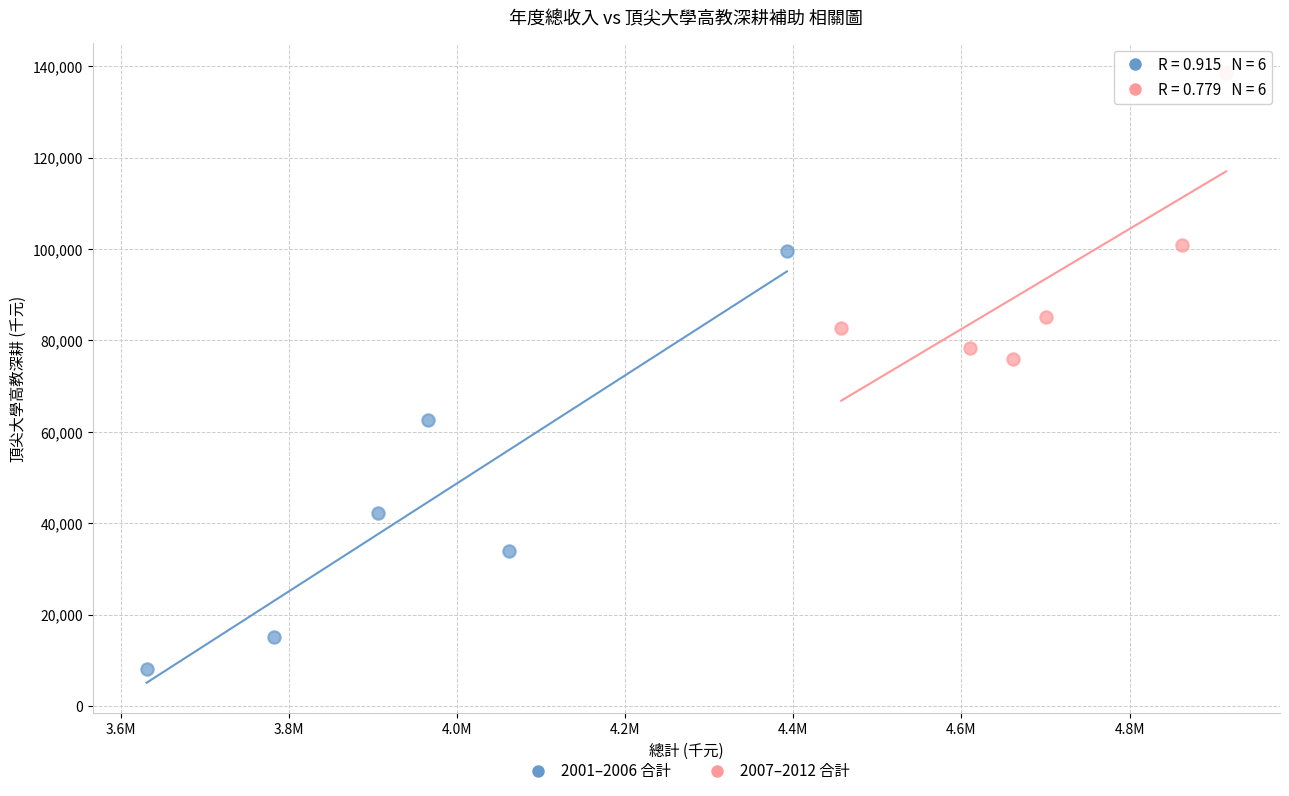

Which series contains the lowest Y value?

2001–2006 合計